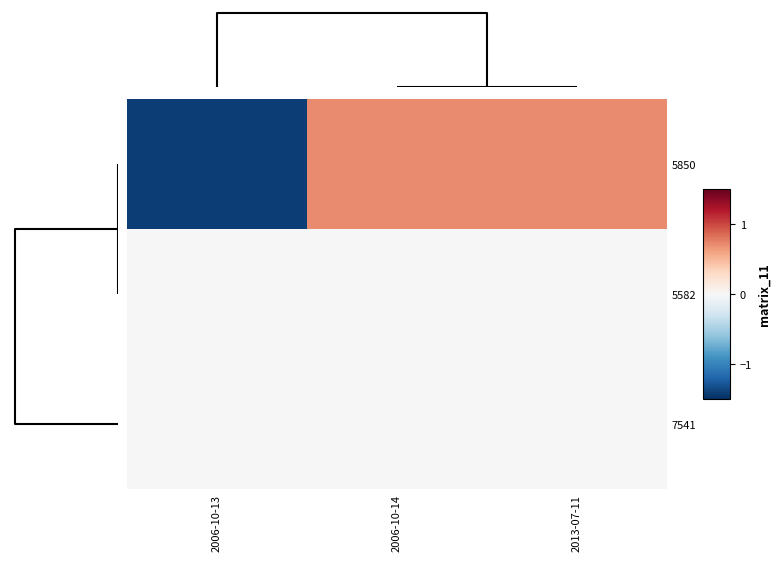

What is the greatest value displayed?

0.7